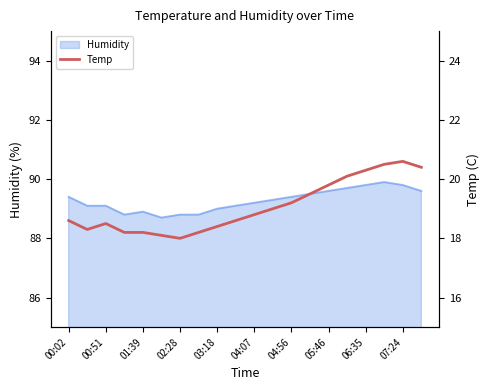

What is the minimum value for Humidity?

88.7